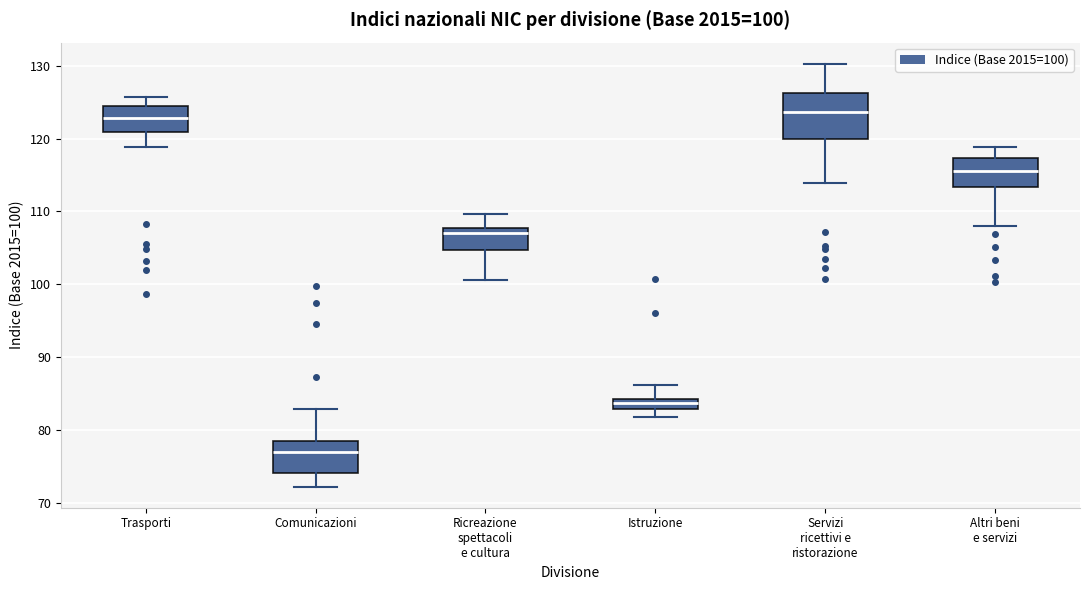

Comparing the boxes themselves (not the whiskers), which one is the tallest?

Servizi ricettivi e ristorazione